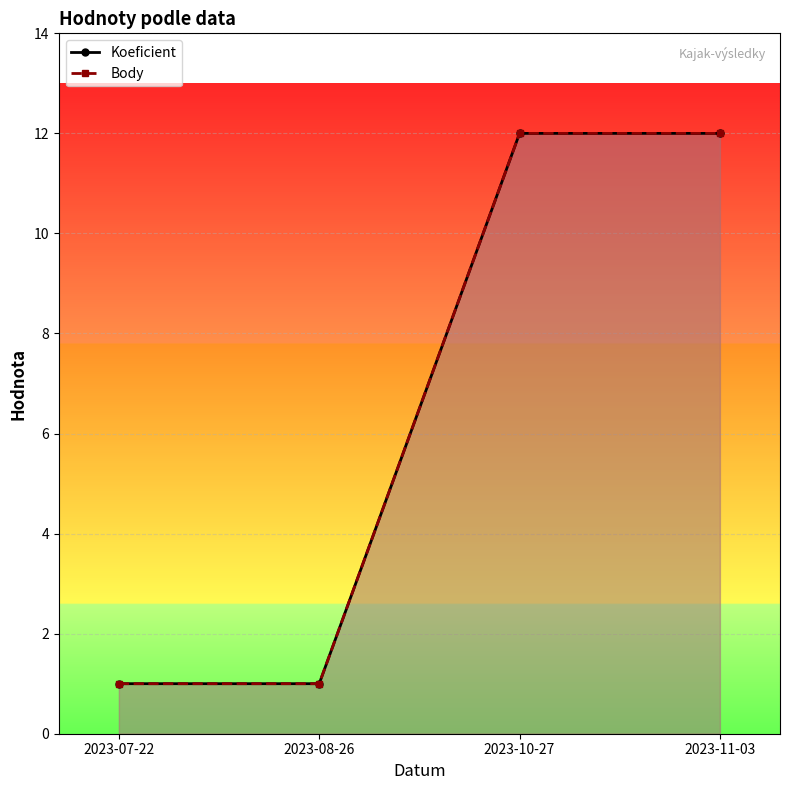

What is the sum of all Body values?

26